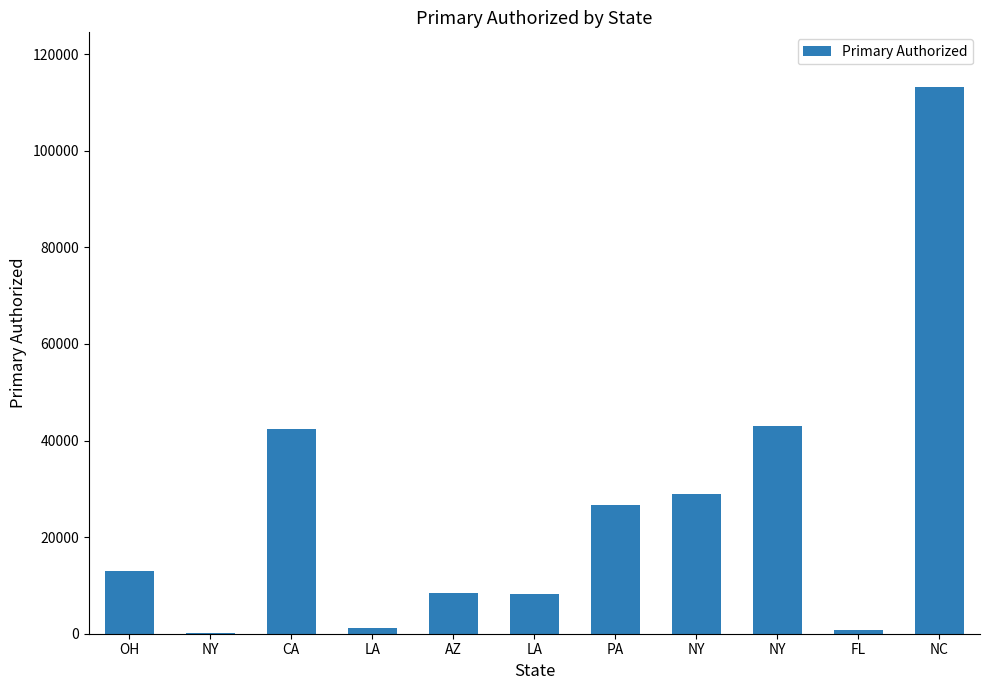

Count the number of values greater than 12906.

6